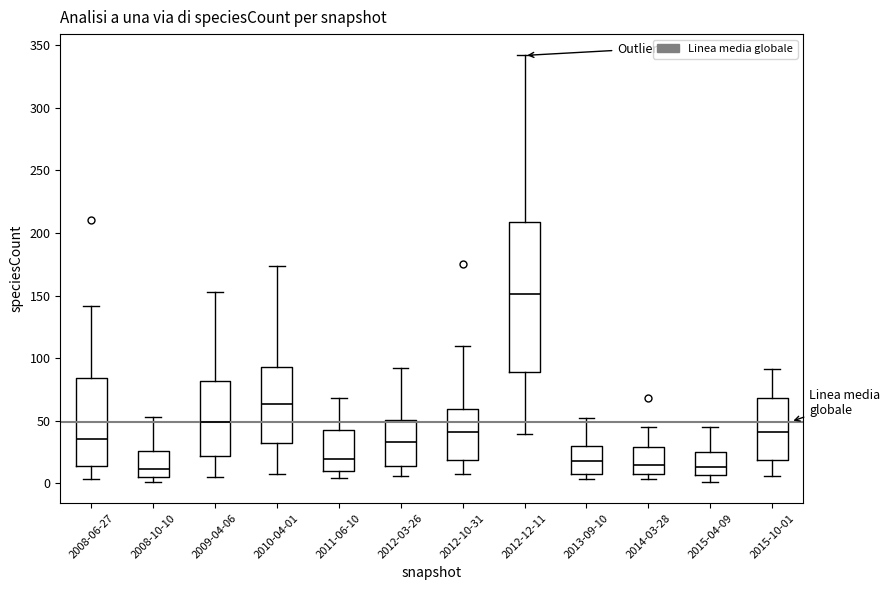

Reading left to right, transcribe this box plot: for each box, give where its median line is, the range the box spans, and where its two whiskers end, as read against the y-axis. The values are not printed on the chart, so give them approximately, as read against the axis.

2008-06-27: median 35, box 15 to 85, whiskers 5 to 140
2008-10-10: median 10, box 5 to 25, whiskers 0 to 55
2009-04-06: median 50, box 20 to 80, whiskers 5 to 155
2010-04-01: median 65, box 30 to 95, whiskers 5 to 175
2011-06-10: median 20, box 10 to 40, whiskers 5 to 70
2012-03-26: median 35, box 15 to 50, whiskers 5 to 90
2012-10-31: median 40, box 20 to 60, whiskers 5 to 110
2012-12-11: median 150, box 90 to 210, whiskers 40 to 340
2013-09-10: median 20, box 5 to 30, whiskers 5 (just below the box's lower edge) to 50
2014-03-28: median 15, box 5 to 30, whiskers 5 (just below the box's lower edge) to 45
2015-04-09: median 15, box 5 to 25, whiskers 0 to 45
2015-10-01: median 40, box 20 to 70, whiskers 5 to 90